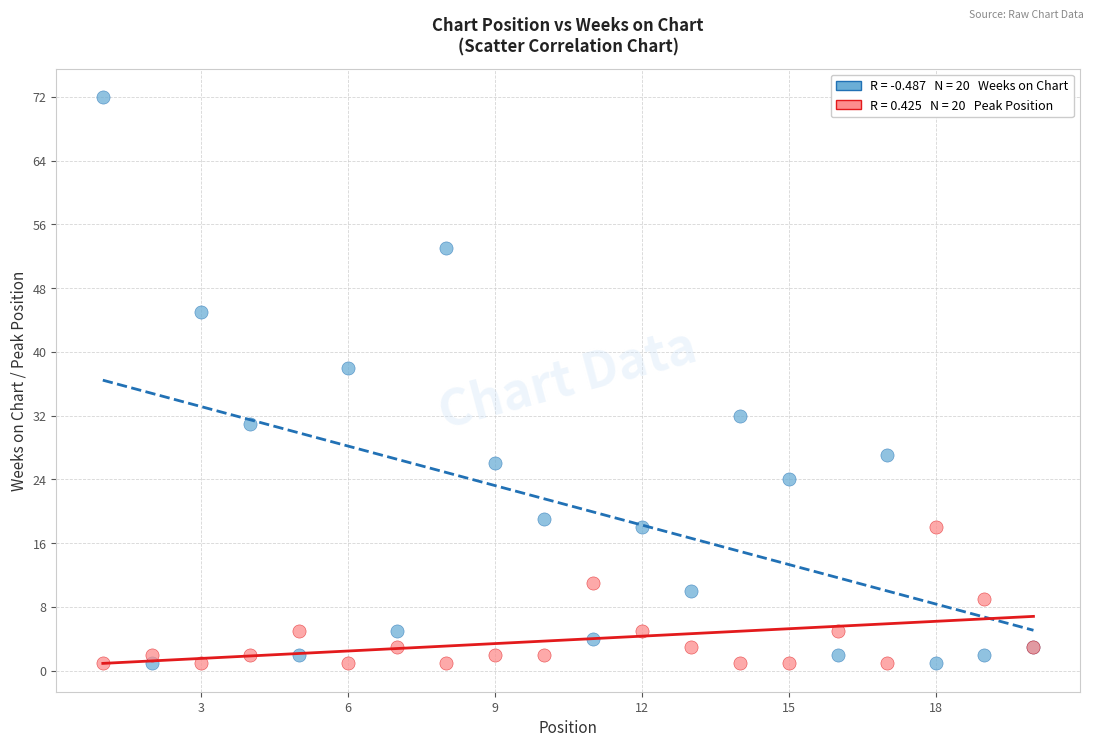

Across all series, what Y value is closest to 36?

38